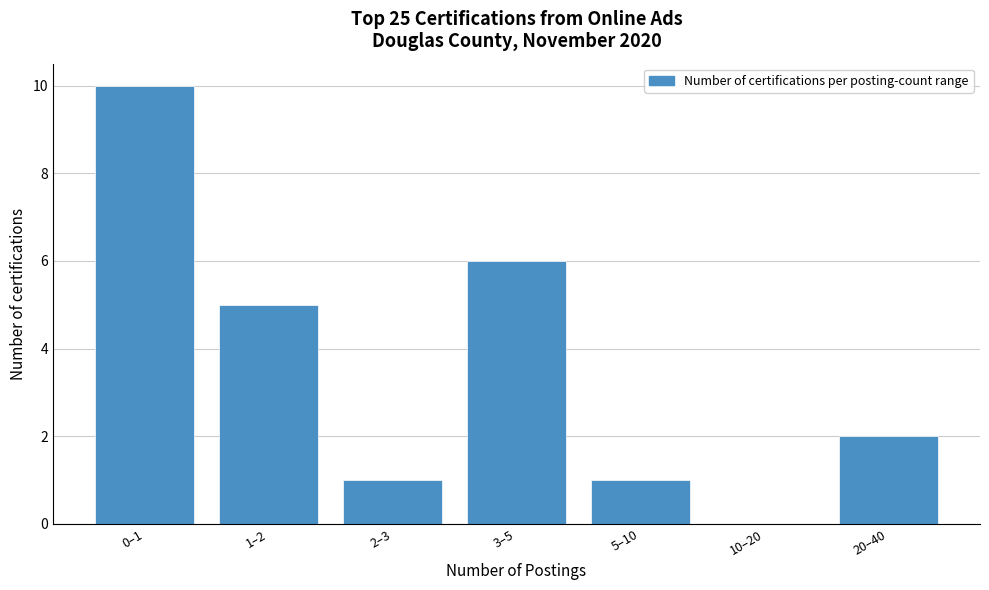

Reading left to right, what are all the values shown in this chart?

0–1=10	1–2=5	2–3=1	3–5=6	5–10=1	10–20=0	20–40=2